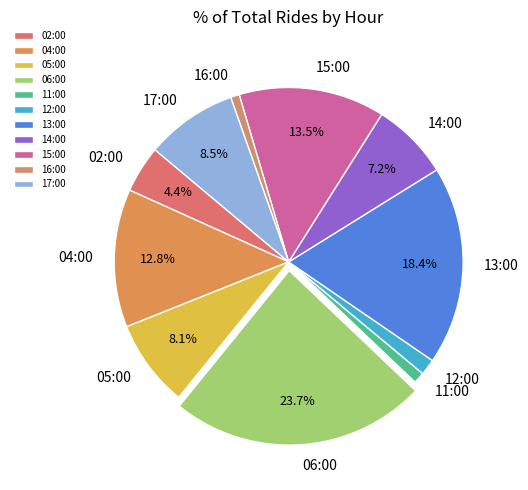

To the nearest percent, what is the combined percentage of 15:00 and 11:00?

15%